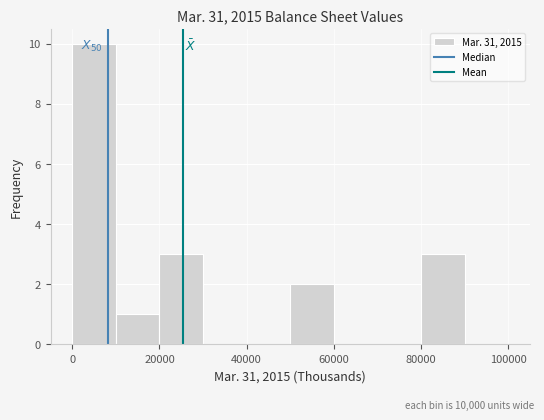

Over which range of the x-axis is the bar tallest?

0 to 10000